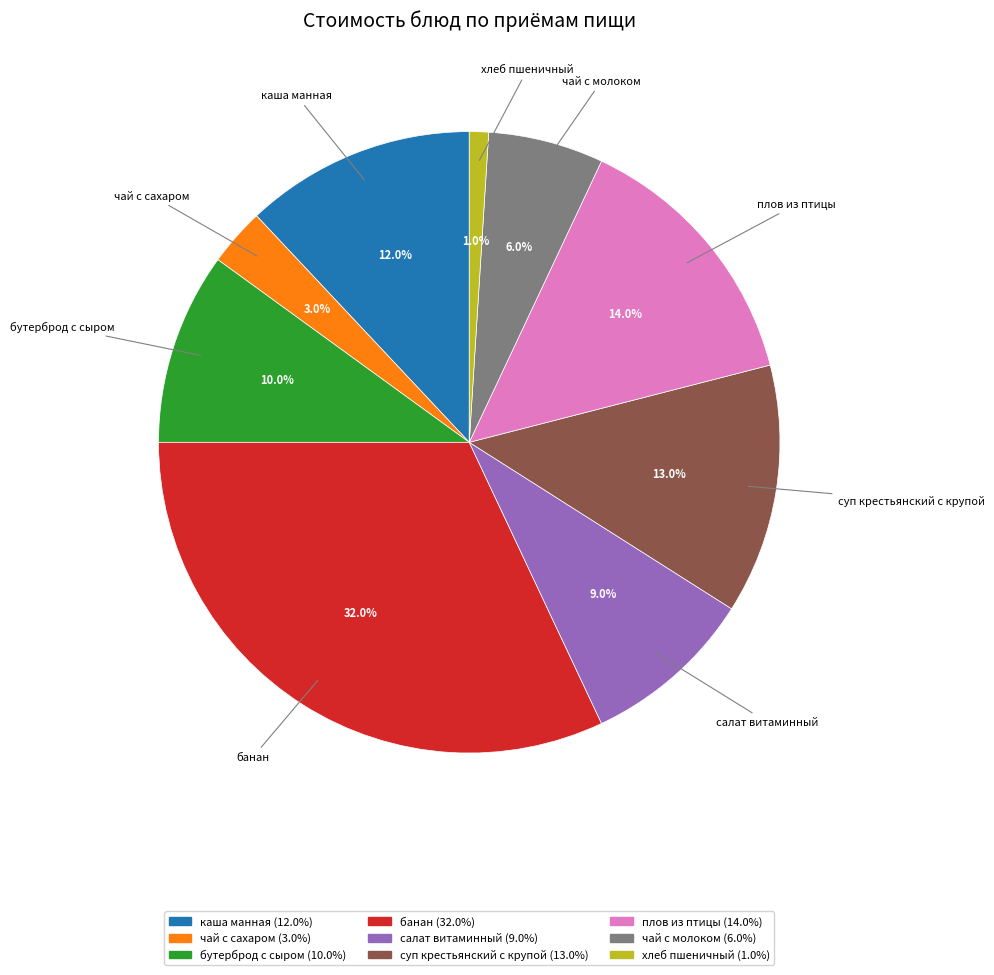

Is it true that чай с сахаром is 3% of the pie?

True